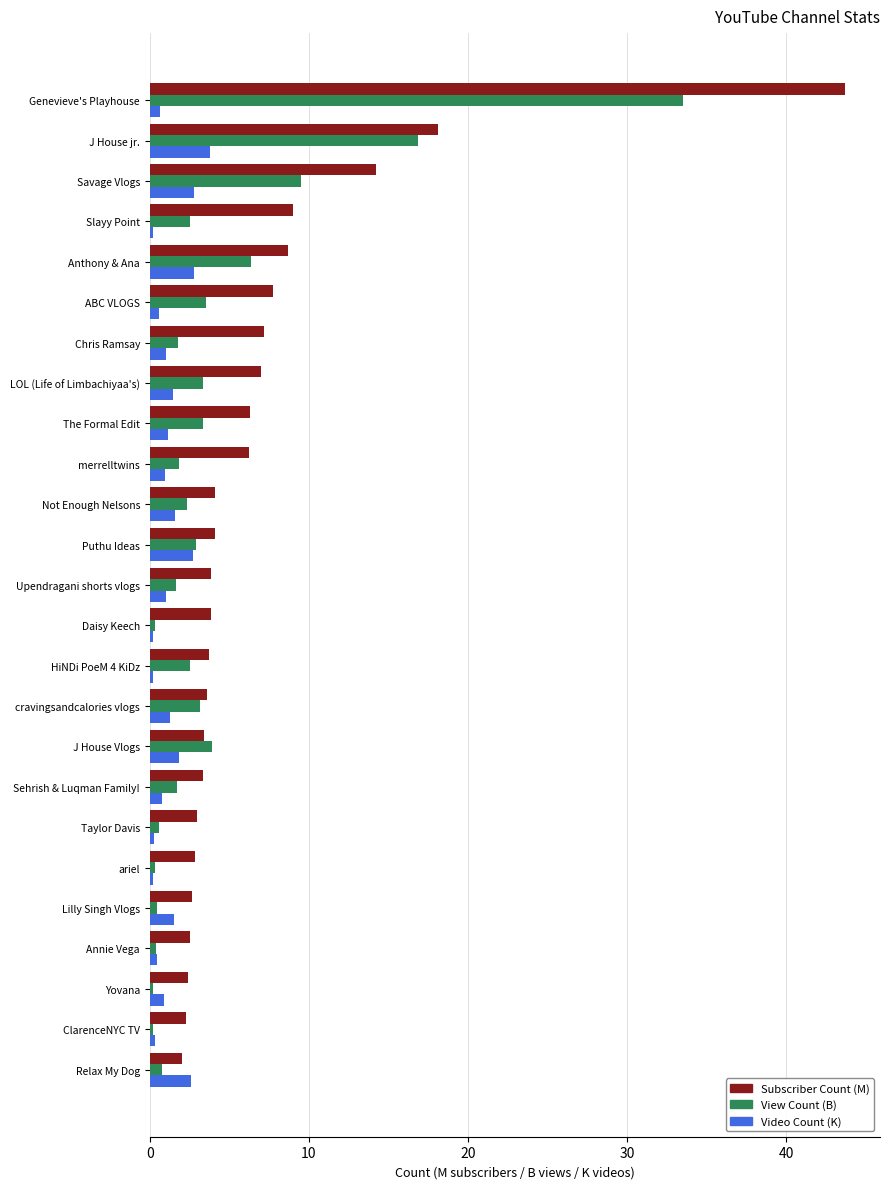

Rank the series by their maximum value, from lowest to highest.

Video Count (K), View Count (B), Subscriber Count (M)